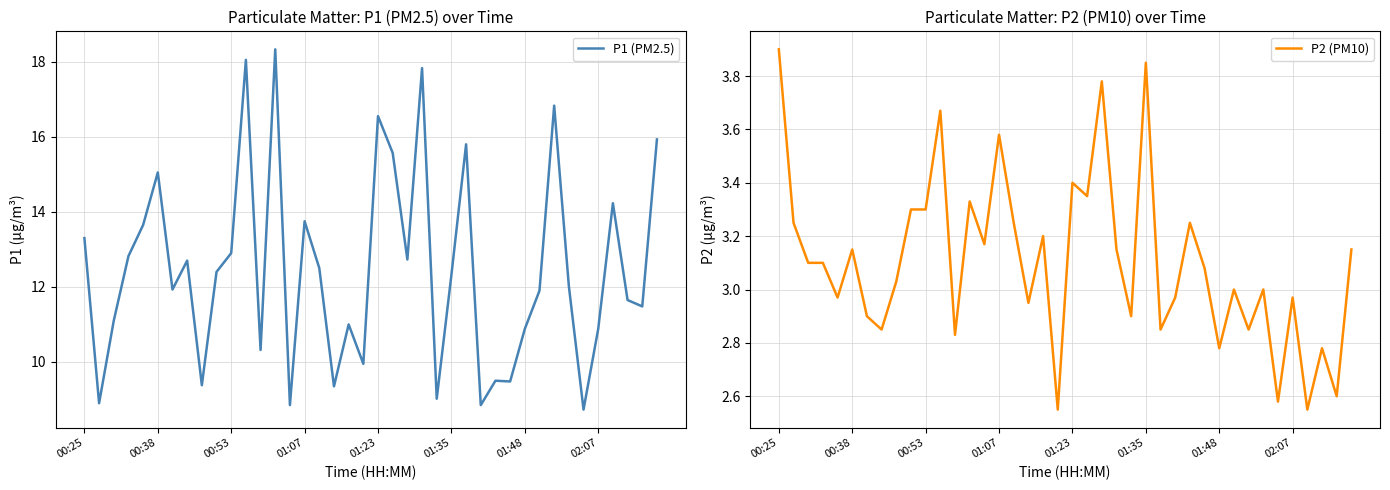

How many values in the P2 (PM10) series exceed 3?

22